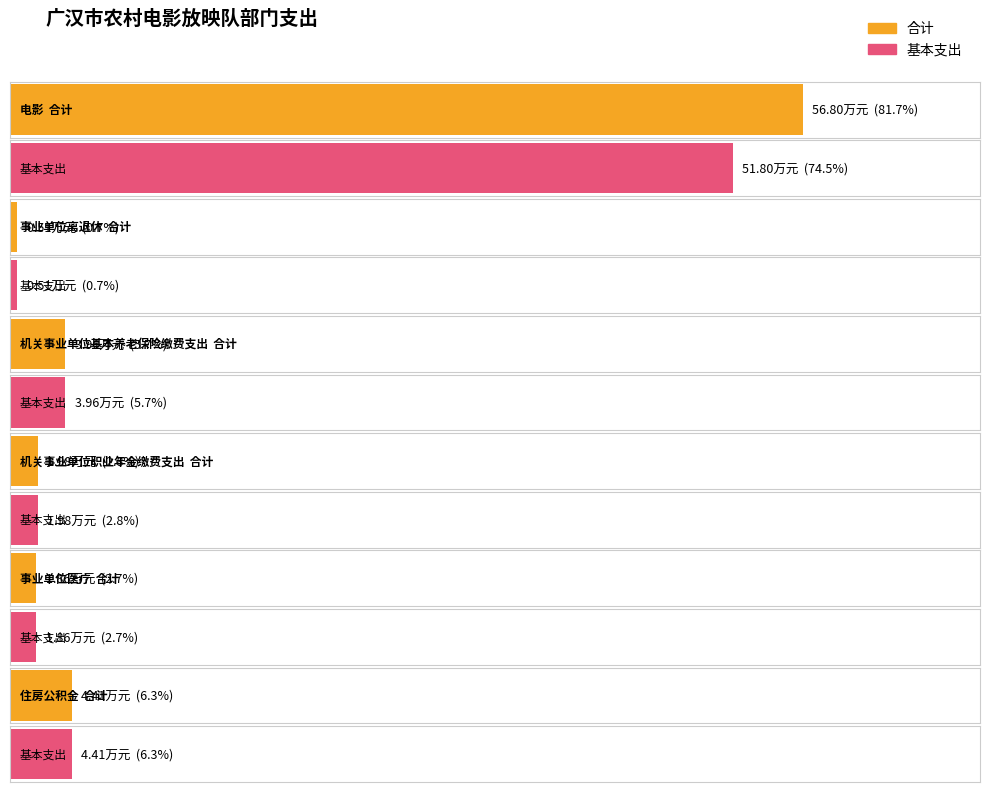

At which category is the sum across all series the highest?

电影